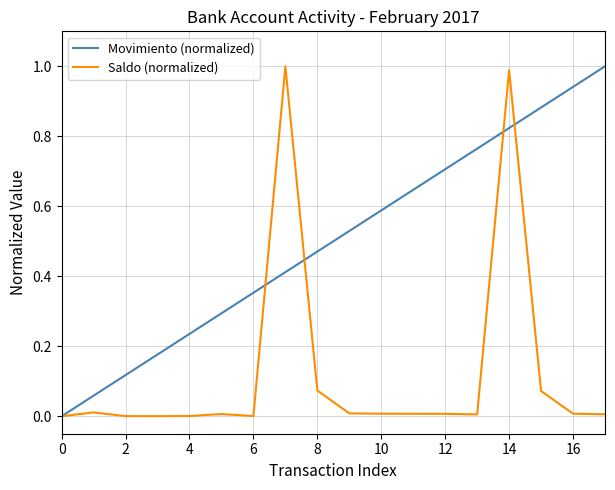

Rank the series by their average value, from highest to lowest.

Movimiento (normalized), Saldo (normalized)